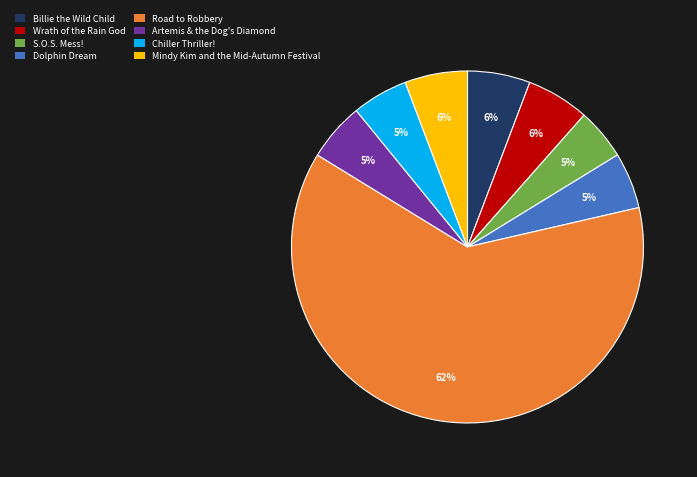

Is the sum of Dolphin Dream and S.O.S. Mess! greater than half?

No